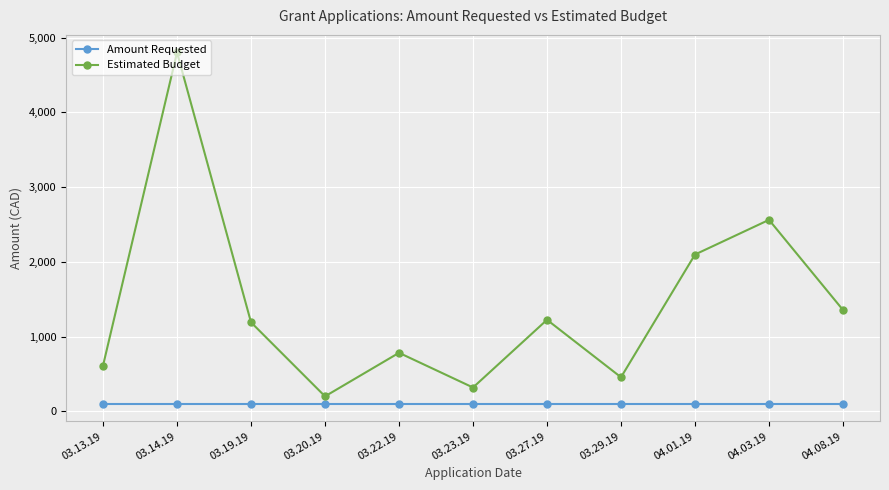

At which label does Estimated Budget reach its peak?

03.14.19